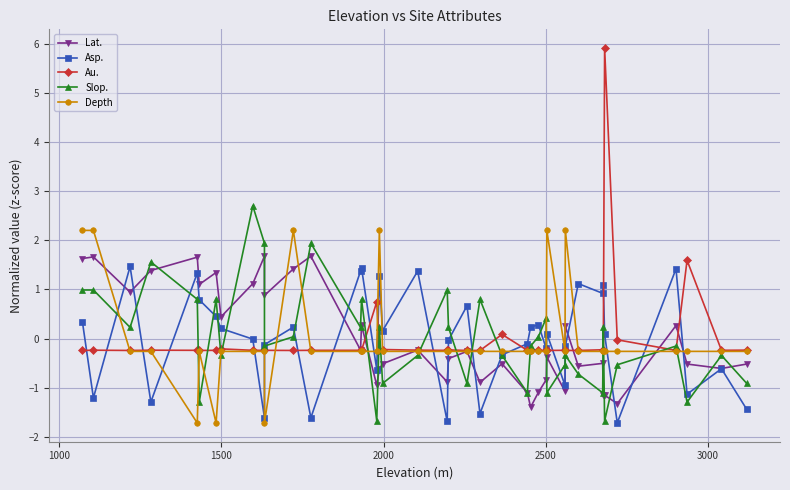

How many times do Depth and Asp. cross each other?

18